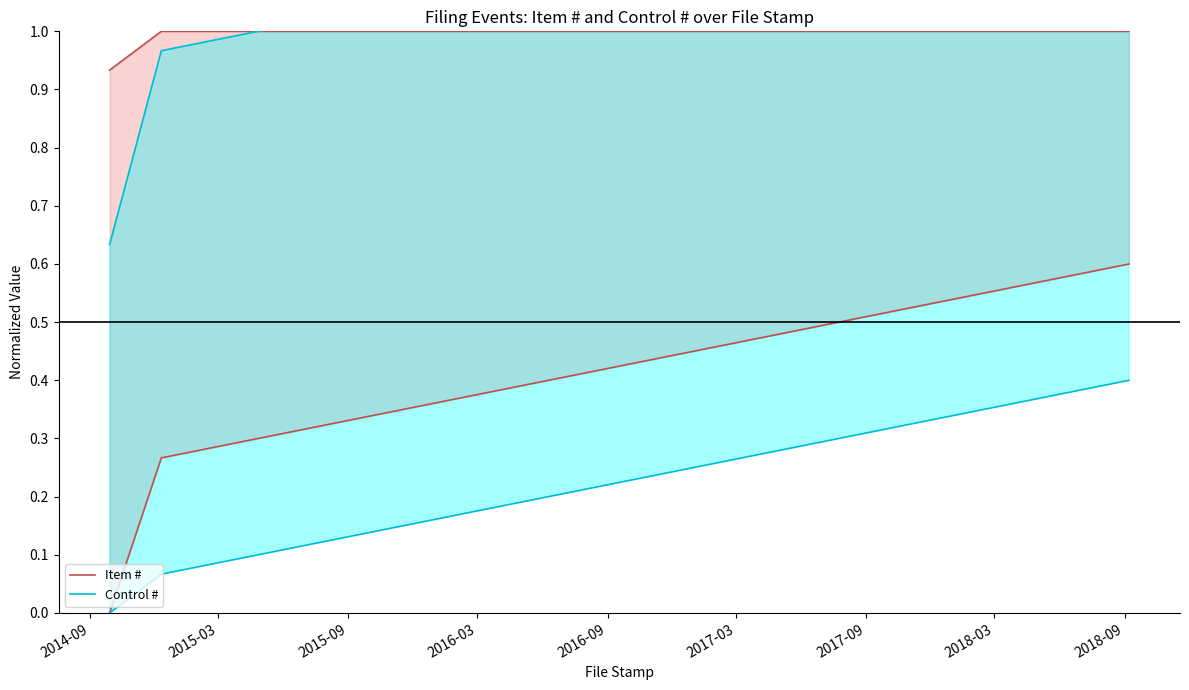

What is the label of the 3rd point from the right?

2014-09